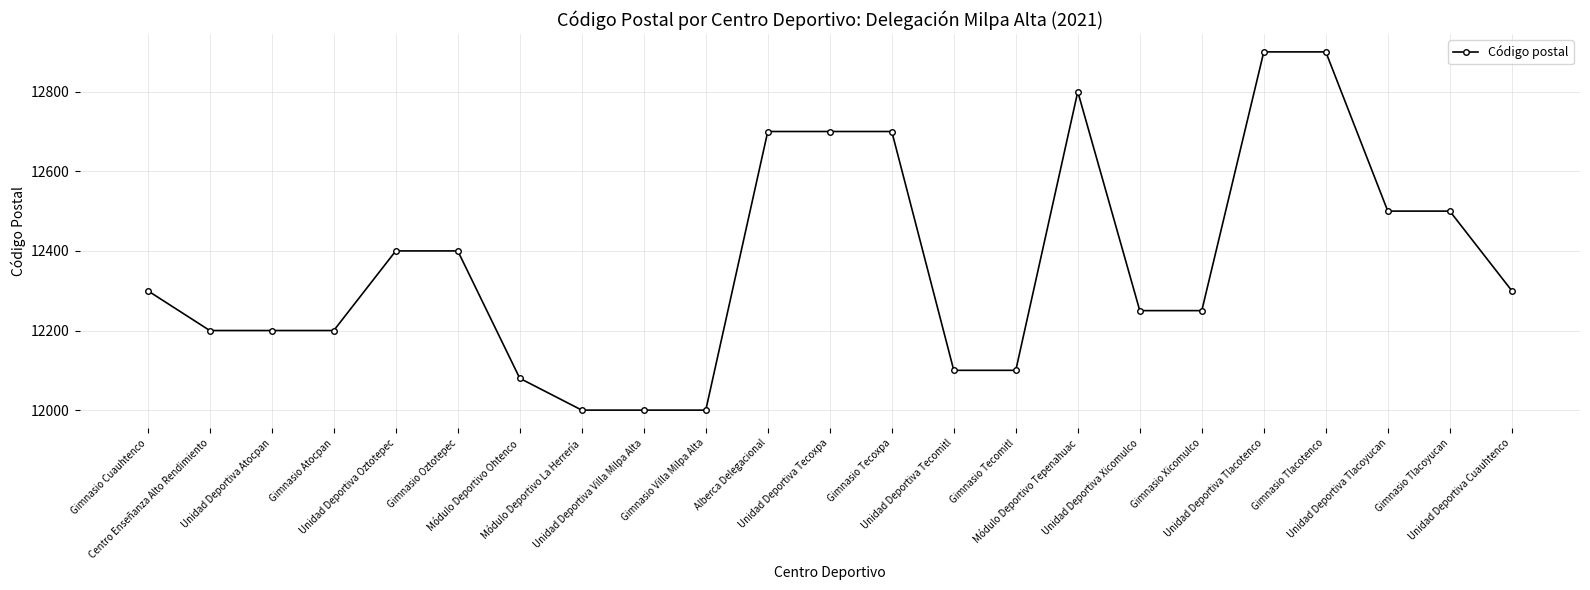

True or false: the data has more than 0 interior local peaks.

True